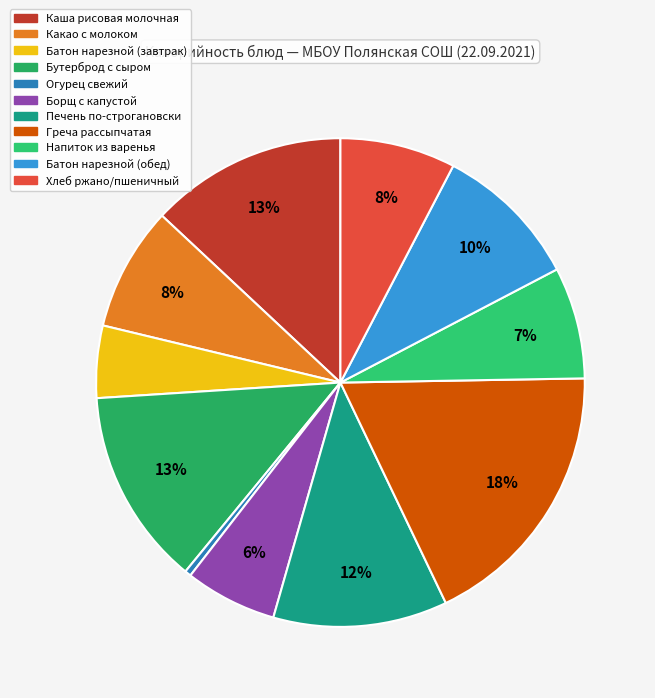

How many segments does this pie chart have?

11